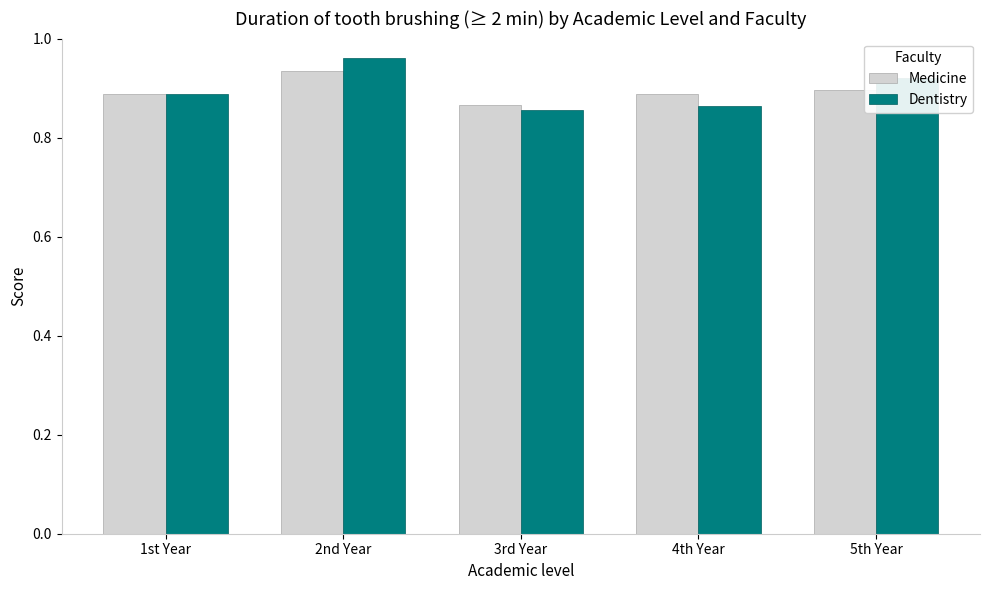

What are all the series names shown in the legend?

Medicine, Dentistry